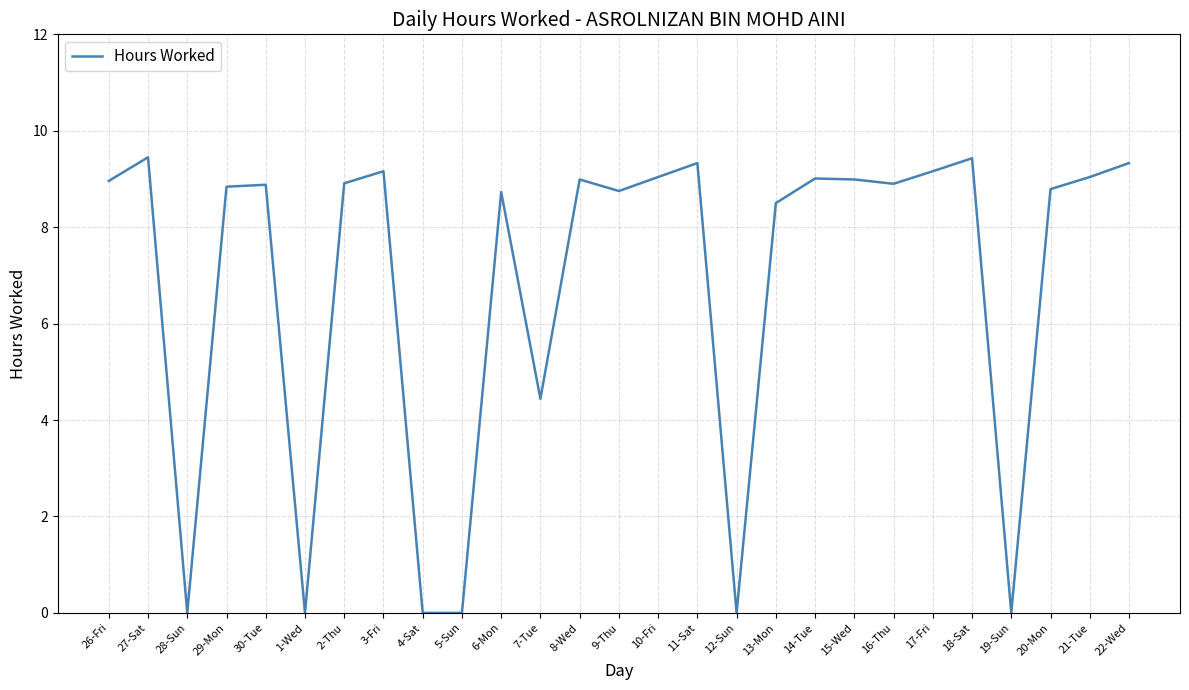

What is the change in value from 30-Tue to 12-Sun?

-8.9